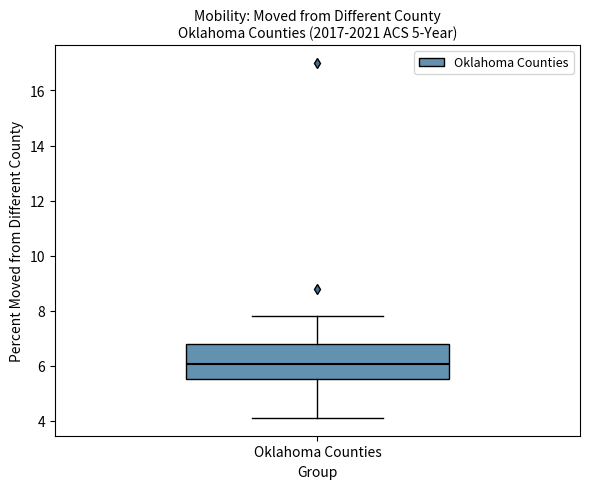

Where is the upper edge of the box for Oklahoma Counties on the y-axis? The values are not printed on the chart, so give them approximately, as read against the axis.

6.8